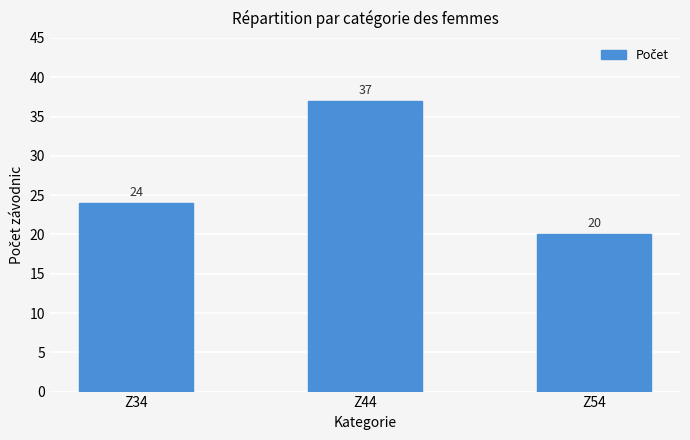

What is the change in value from Z34 to Z44?

+13